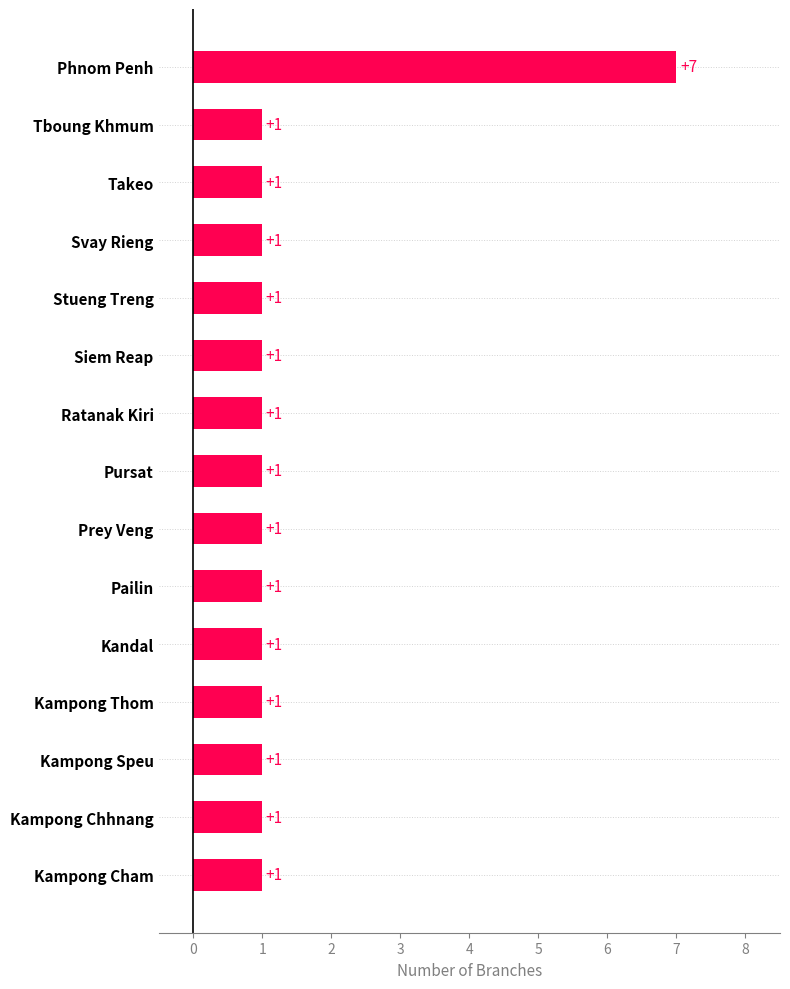

Is it true that the value at Tboung Khmum is 0?

False